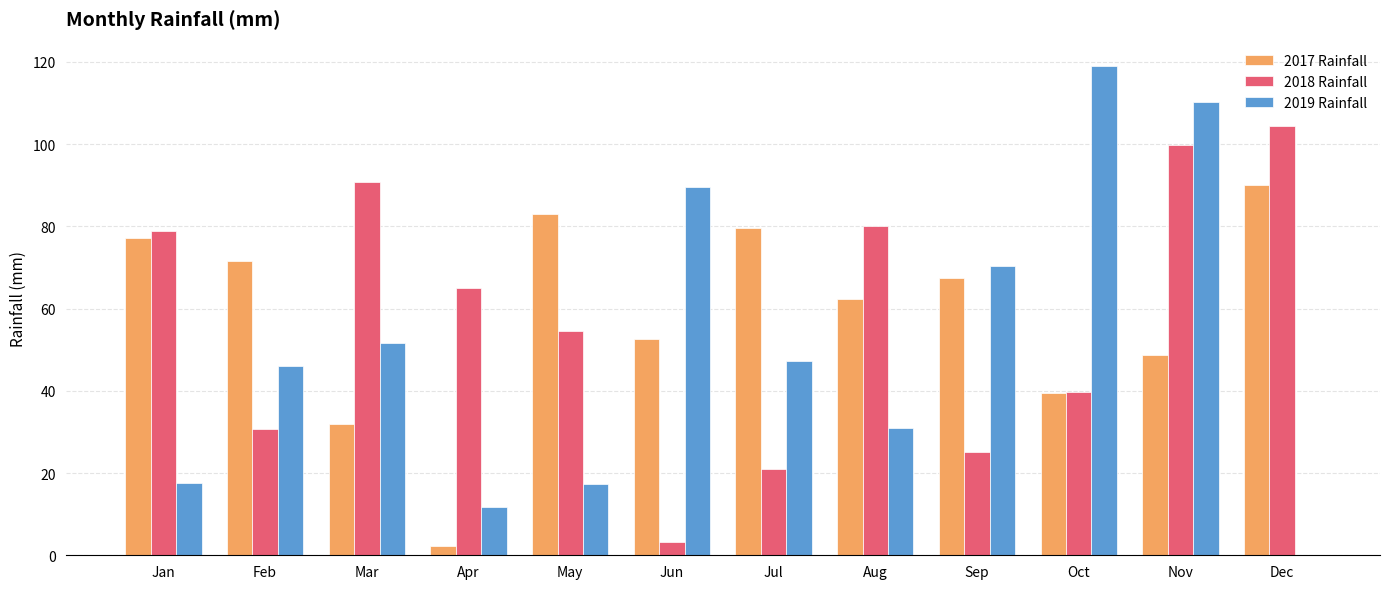

How many values in the 2019 Rainfall series exceed 47?

6